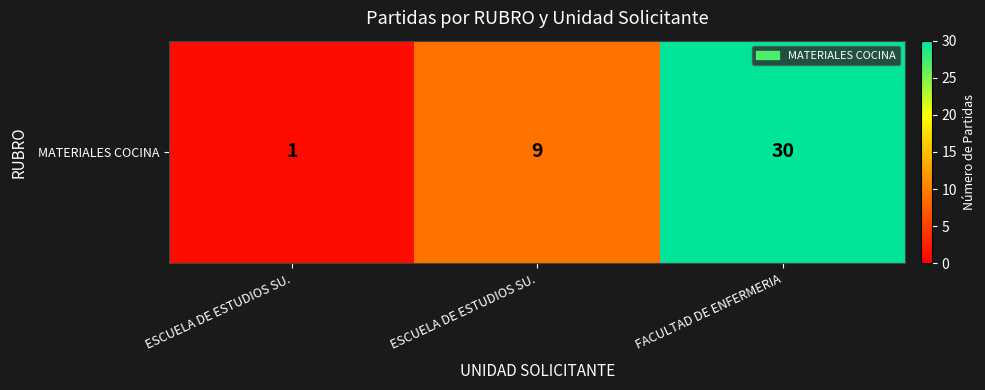

Rank the categories by value from highest to lowest.

FACULTAD DE ENFERMERIA, ESCUELA DE ESTUDIOS SU., ESCUELA DE ESTUDIOS SU.